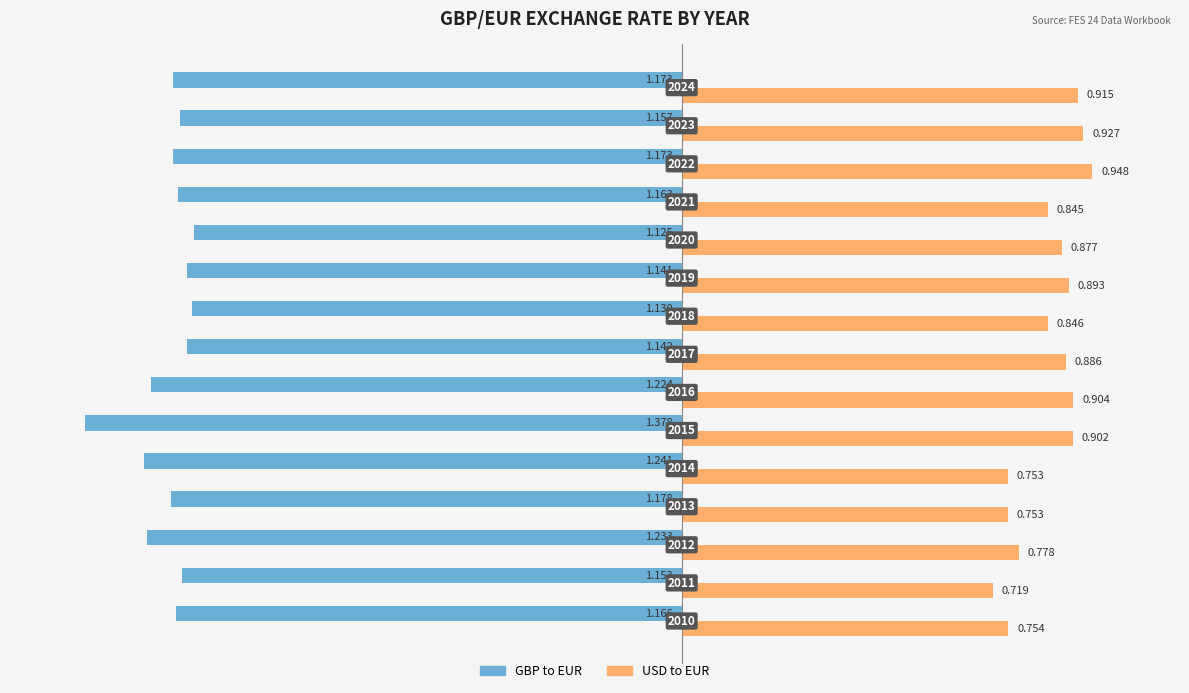

What are all the series names shown in the legend?

GBP to EUR, USD to EUR